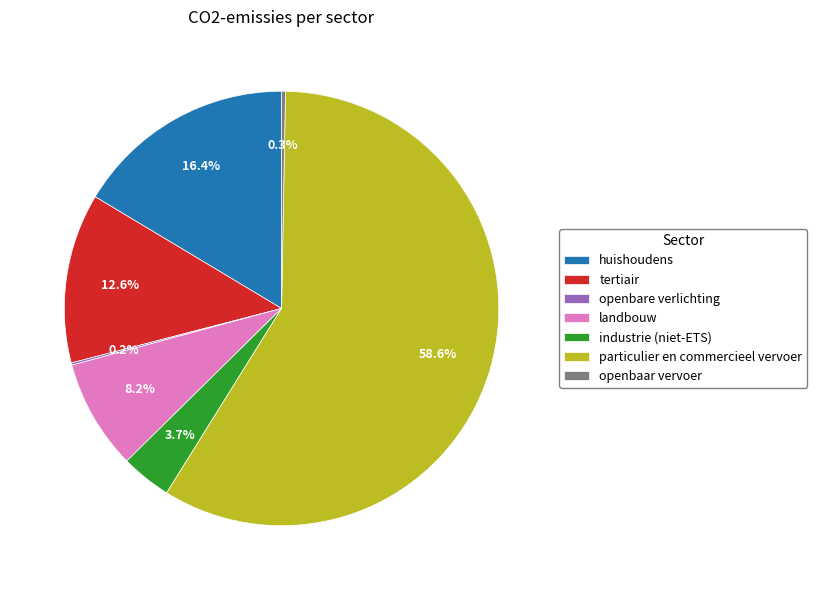

Which slice represents more than half of the pie?

particulier en commercieel vervoer